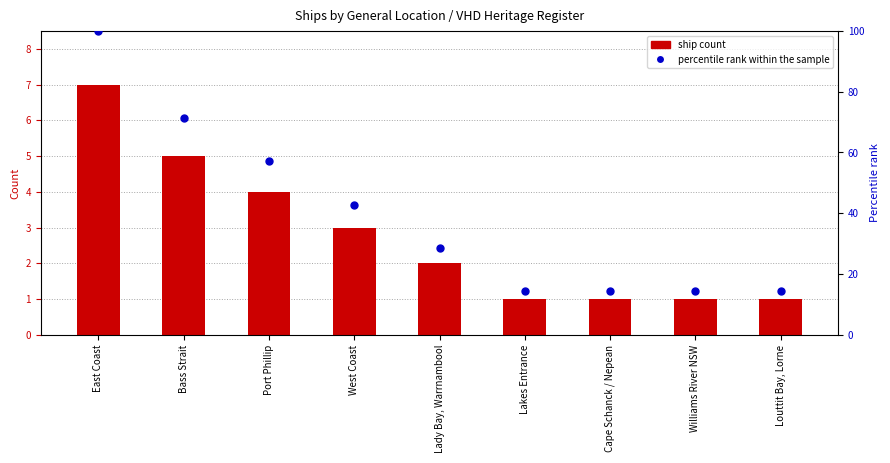

Is the value of Ship count at Cape Schanck / Nepean greater than the value of percentile rank within the sample at Williams River NSW?

No